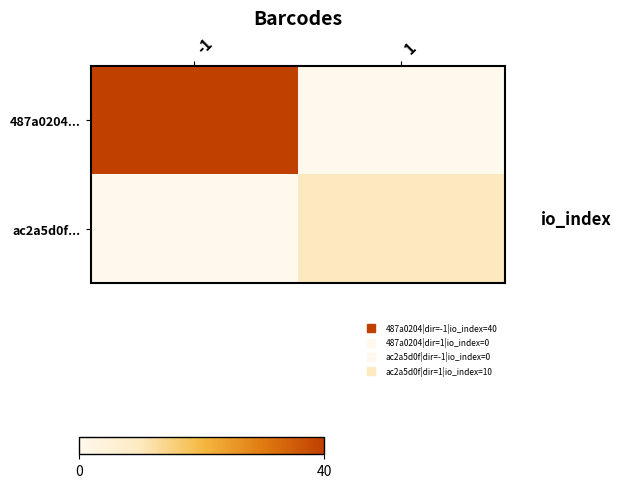

Reading left to right, extract all data points from this chart.

487a0204...: -1=40	1=0
ac2a5d0f...: -1=0	1=10